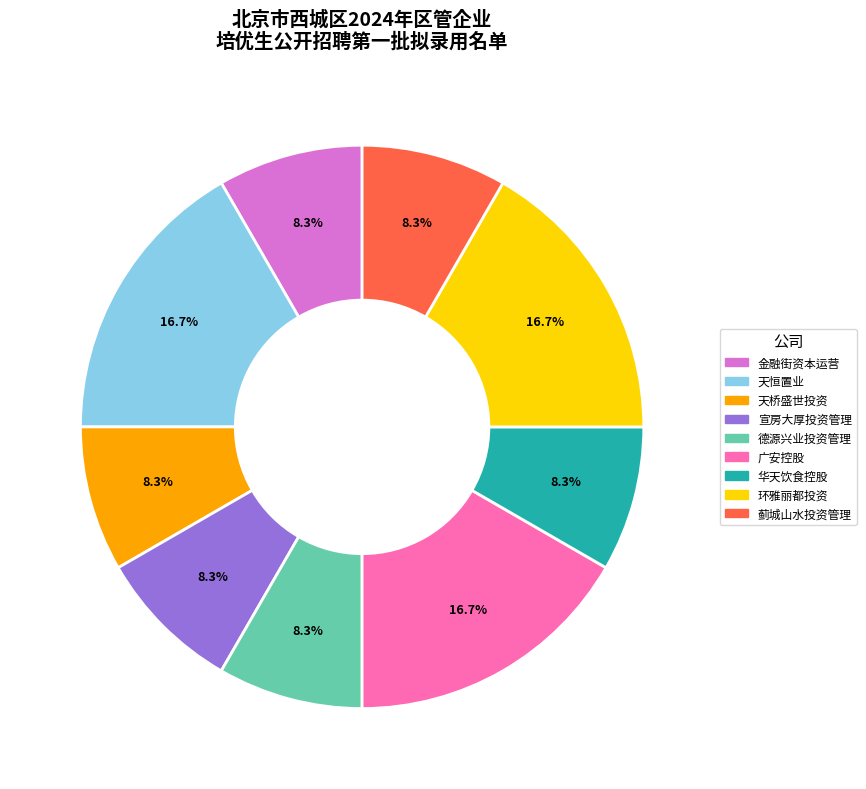

How many slices are in this pie chart?

9